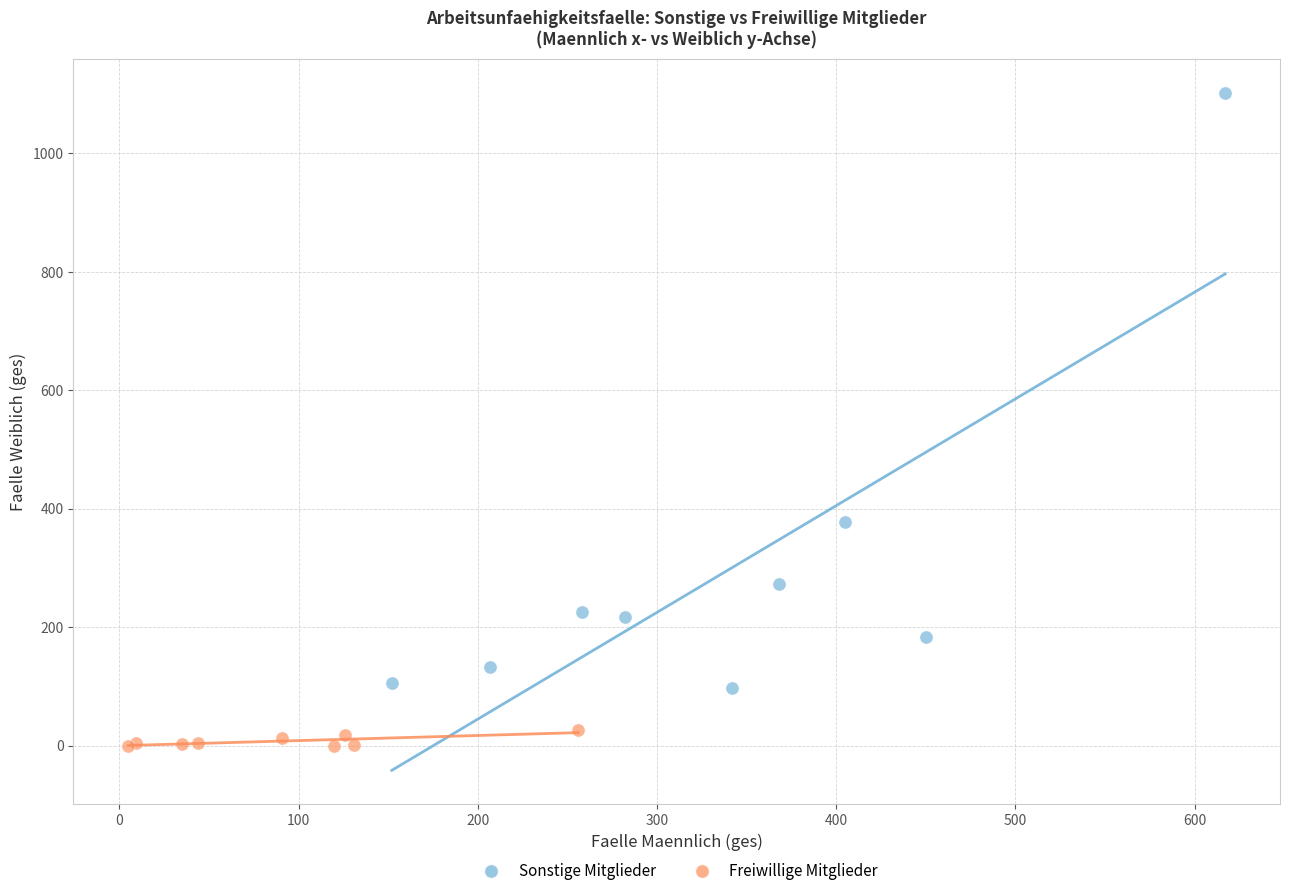

Which series contains the lowest Y value?

Freiwillige Mitglieder